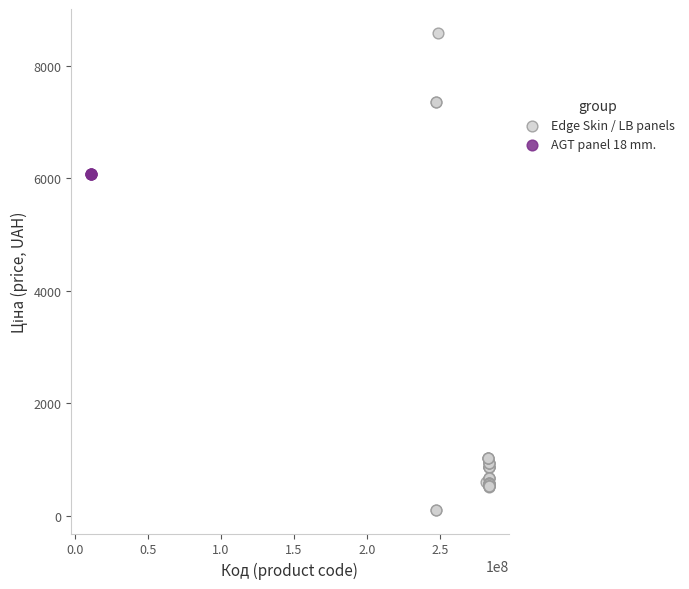

Which series contains the lowest Y value?

Edge Skin / LB panels